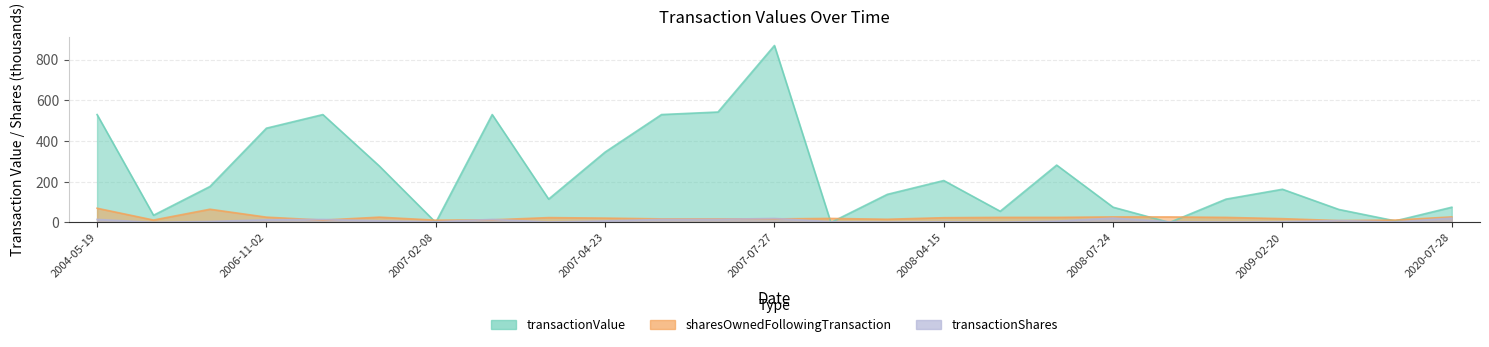

True or false: transactionShares has a value of 2.3 at 2007-02-15.

True